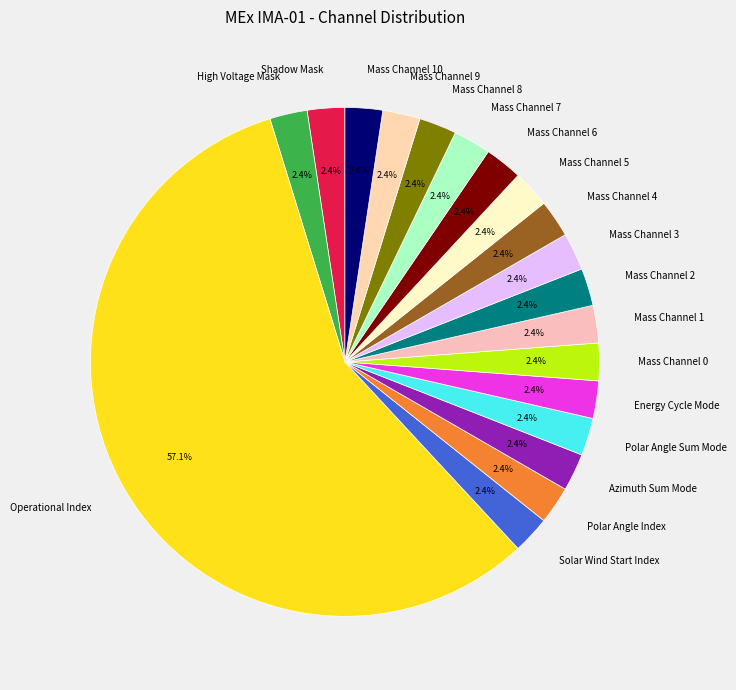

Is it true that Solar Wind Start Index is 10% of the pie?

False